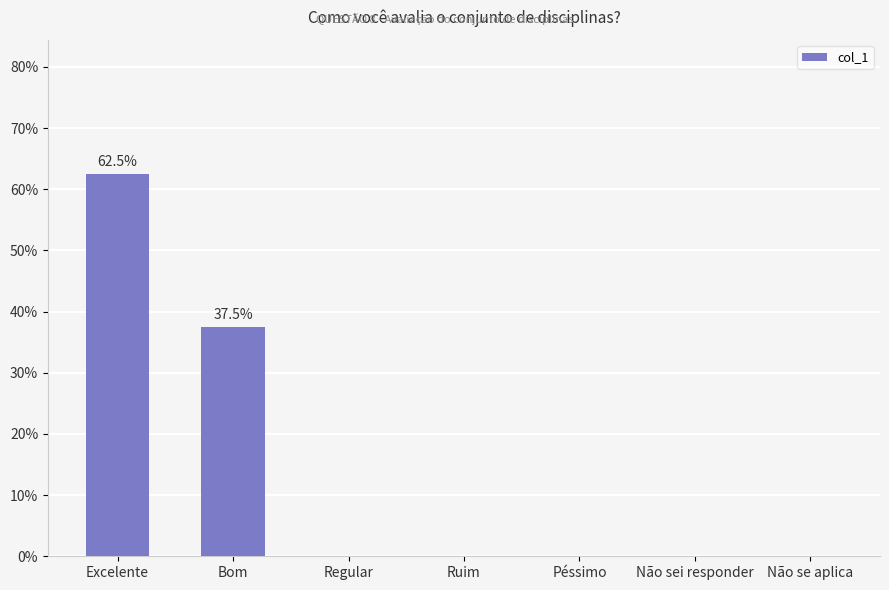

Reading left to right, extract all data points from this chart.

0.6	0.4	0.0	0.0	0.0	0.0	0.0